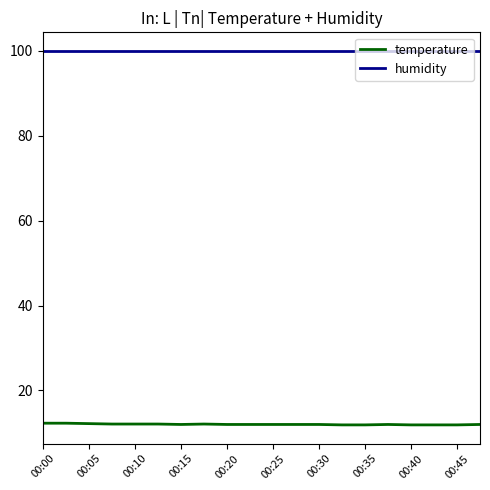

True or false: humidity and temperature intersect in this chart.

False